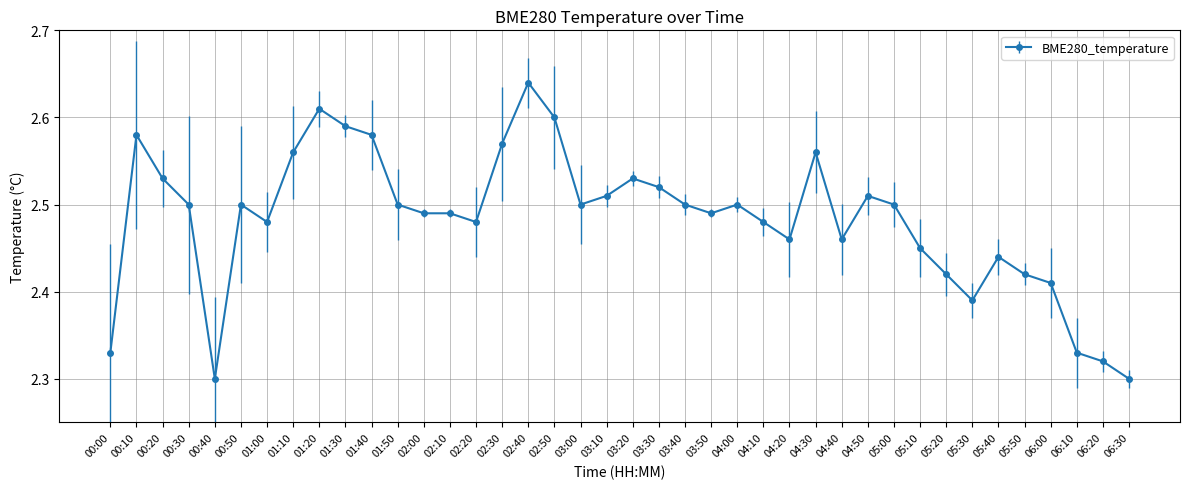

How many lines are shown in the chart?

1